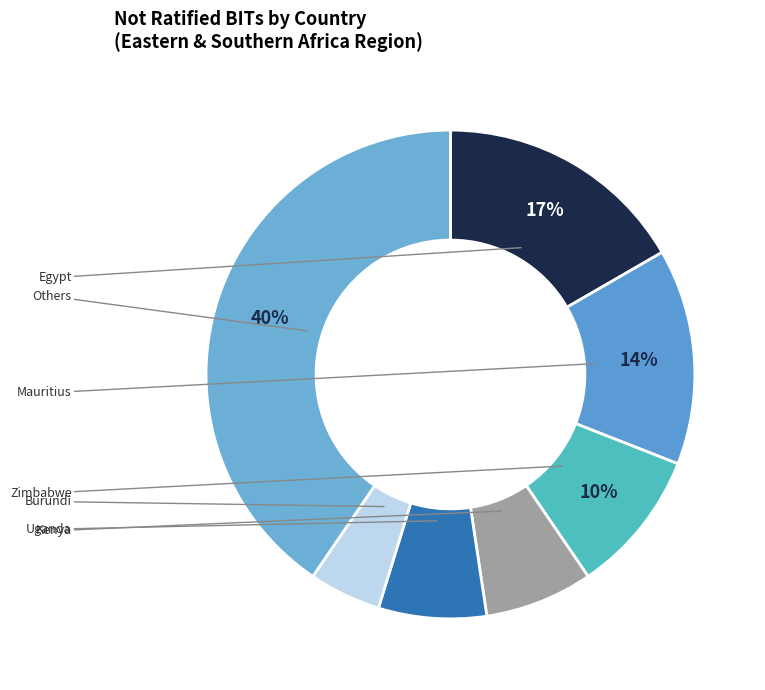

Count the number of slices in the pie.

7